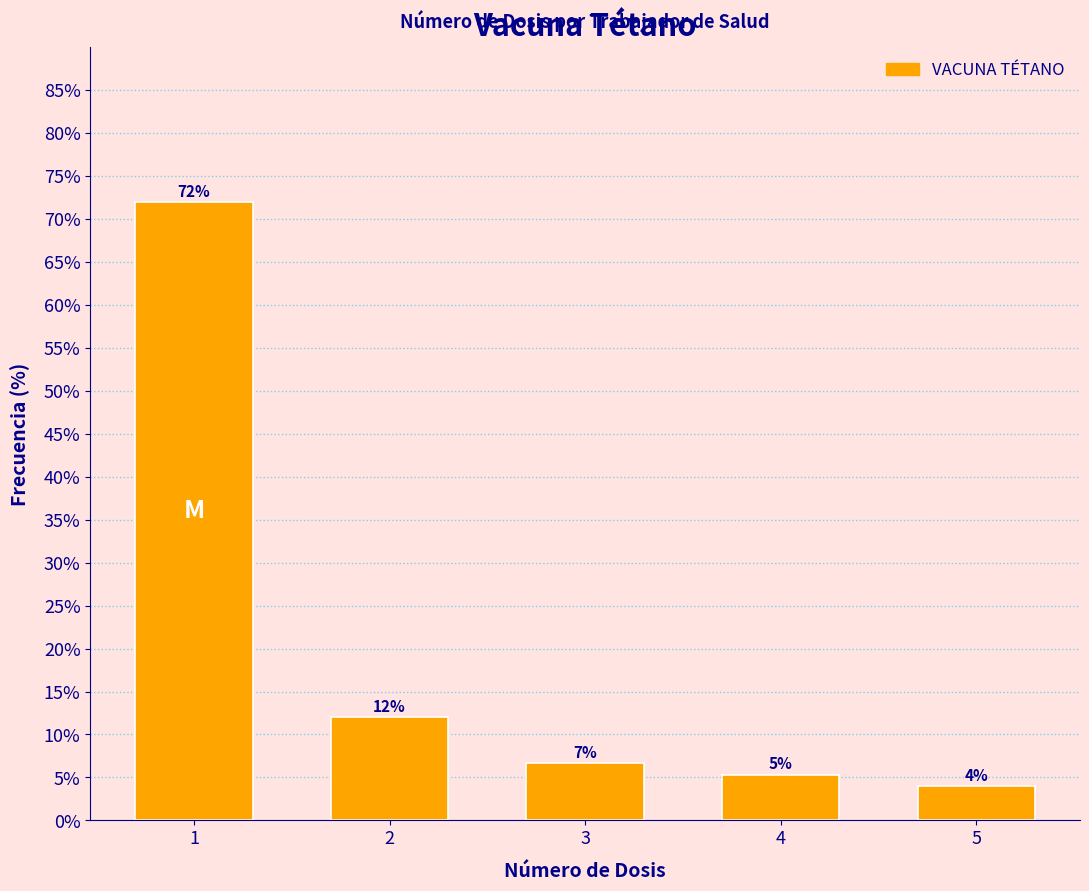

Read the value at 3.

6.7